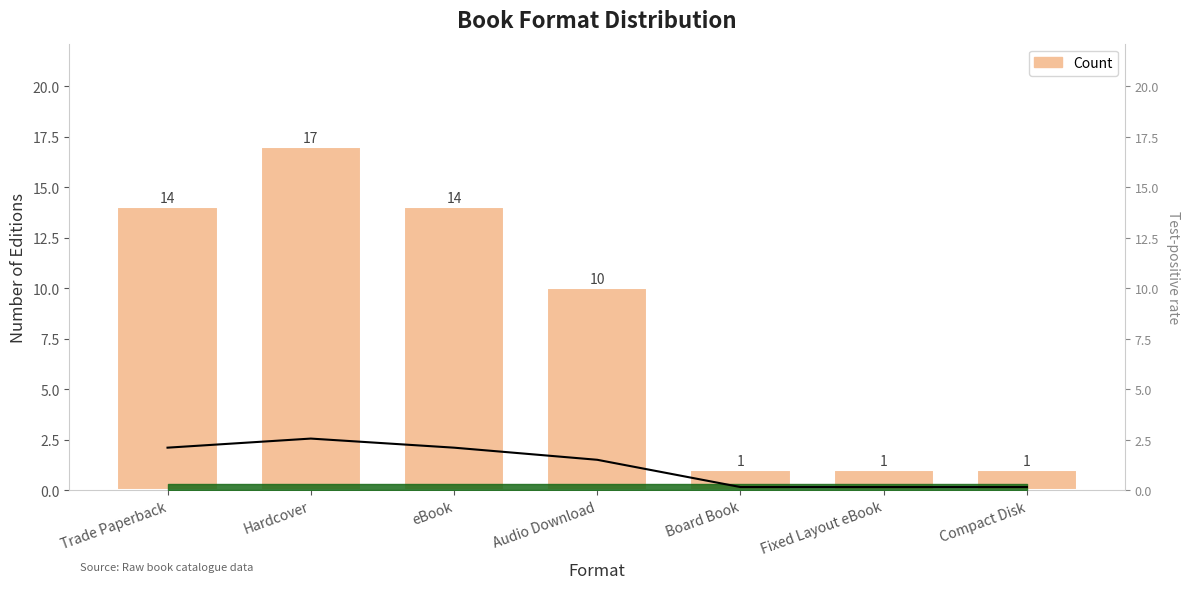

Which category has the highest value across all series?

Hardcover